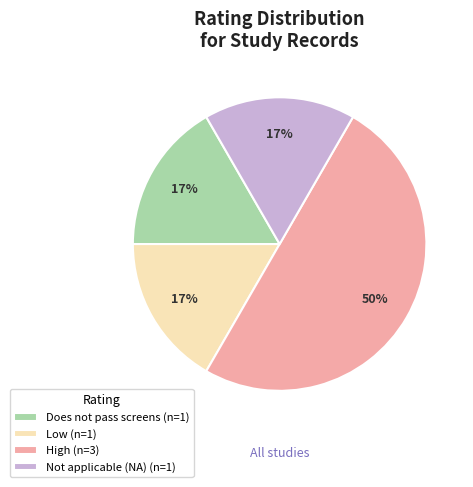

Do High (n=3) and Low (n=1) together represent more than half of the pie?

Yes